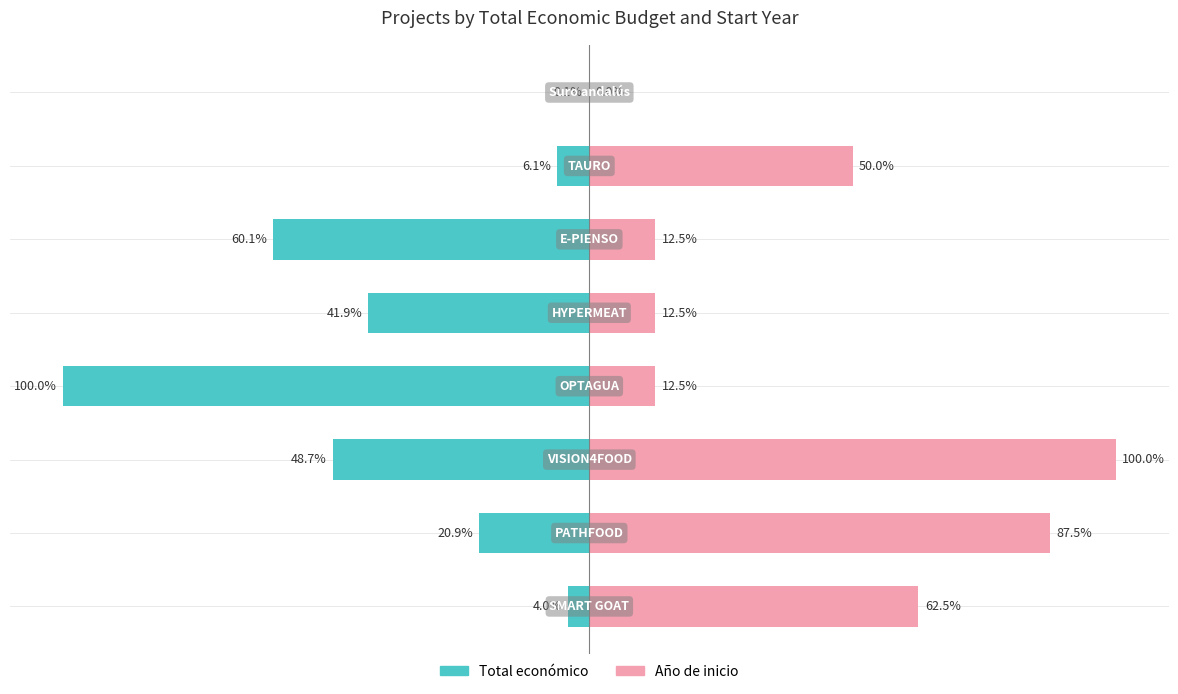

Rank the series by their maximum value, from lowest to highest.

Total económico, Año de inicio